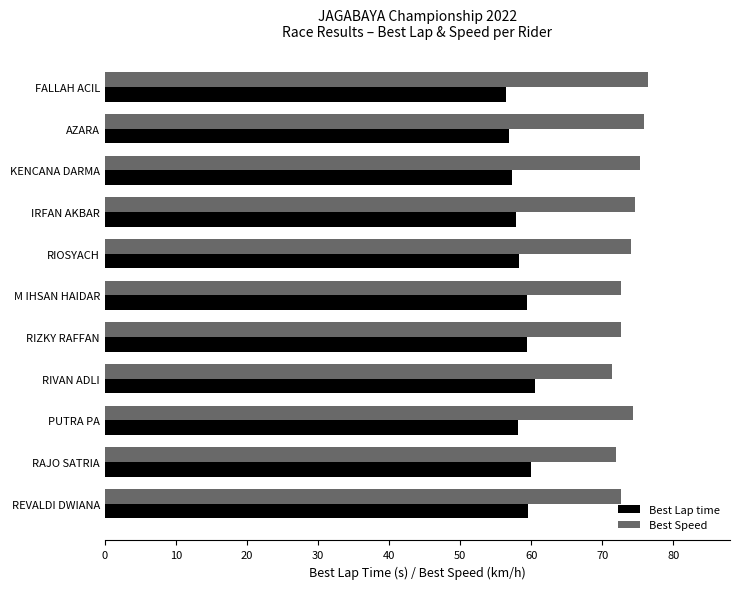

Which series has the largest total across all categories?

Best Speed